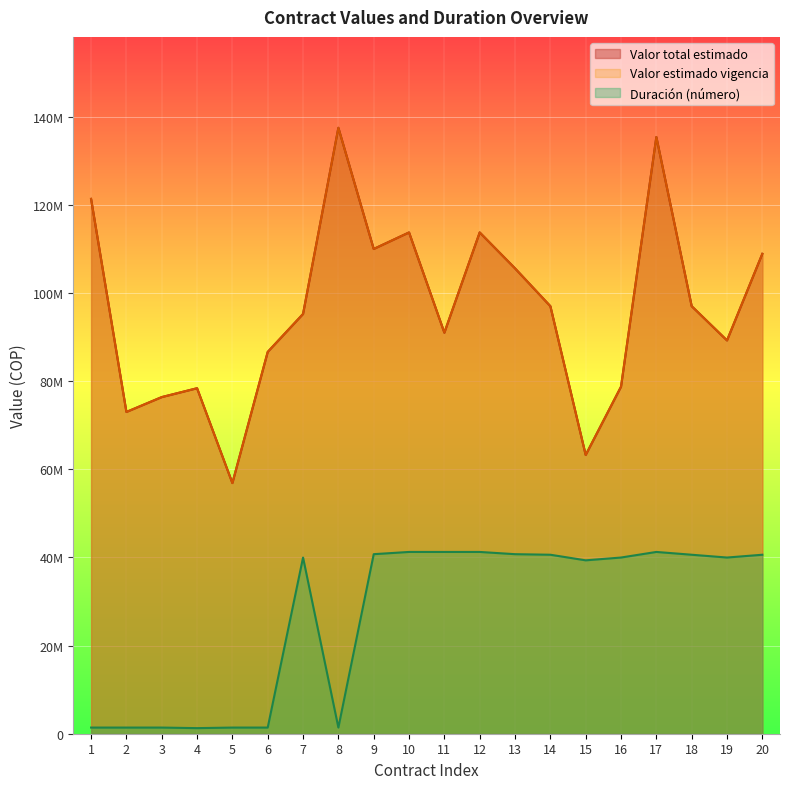

True or false: Valor estimado vigencia and Valor total estimado intersect in this chart.

False